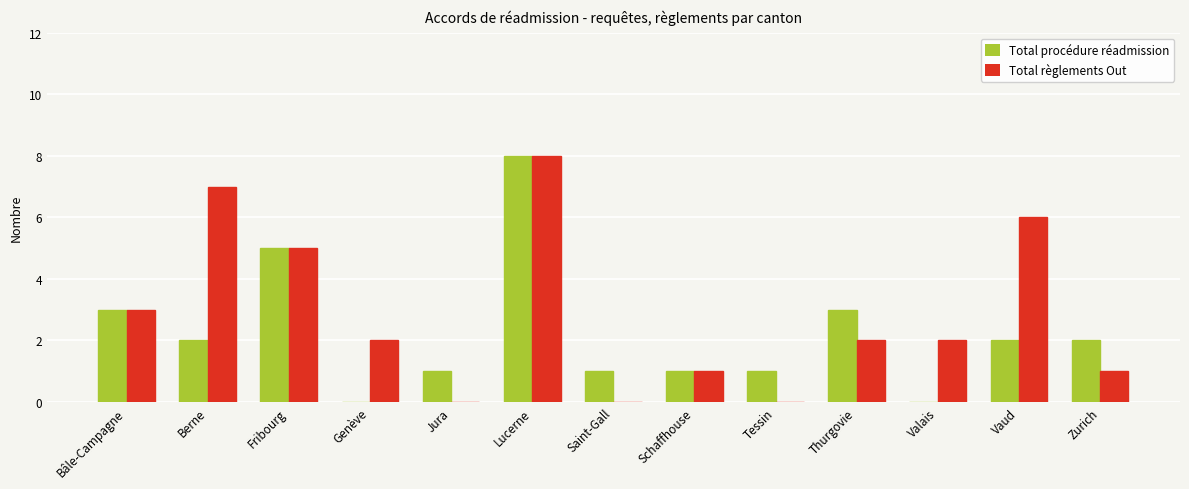

Is the value of Total règlements Out at Vaud greater than the value of Total procédure réadmission at Fribourg?

Yes